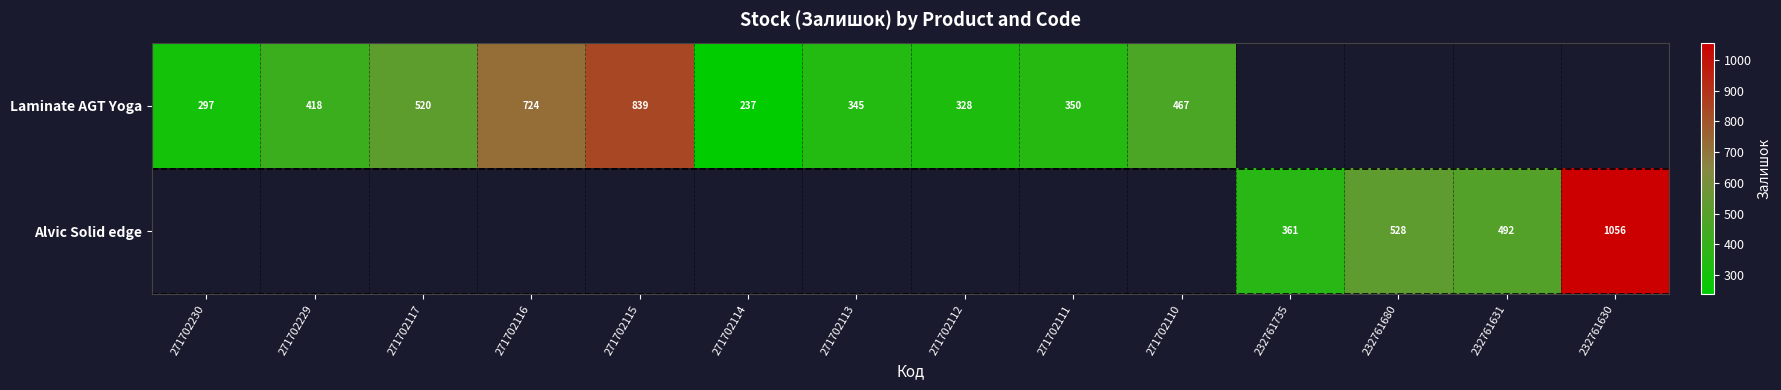

True or false: Laminate AGT Yoga has a value of 189.6 at 271702115.

False